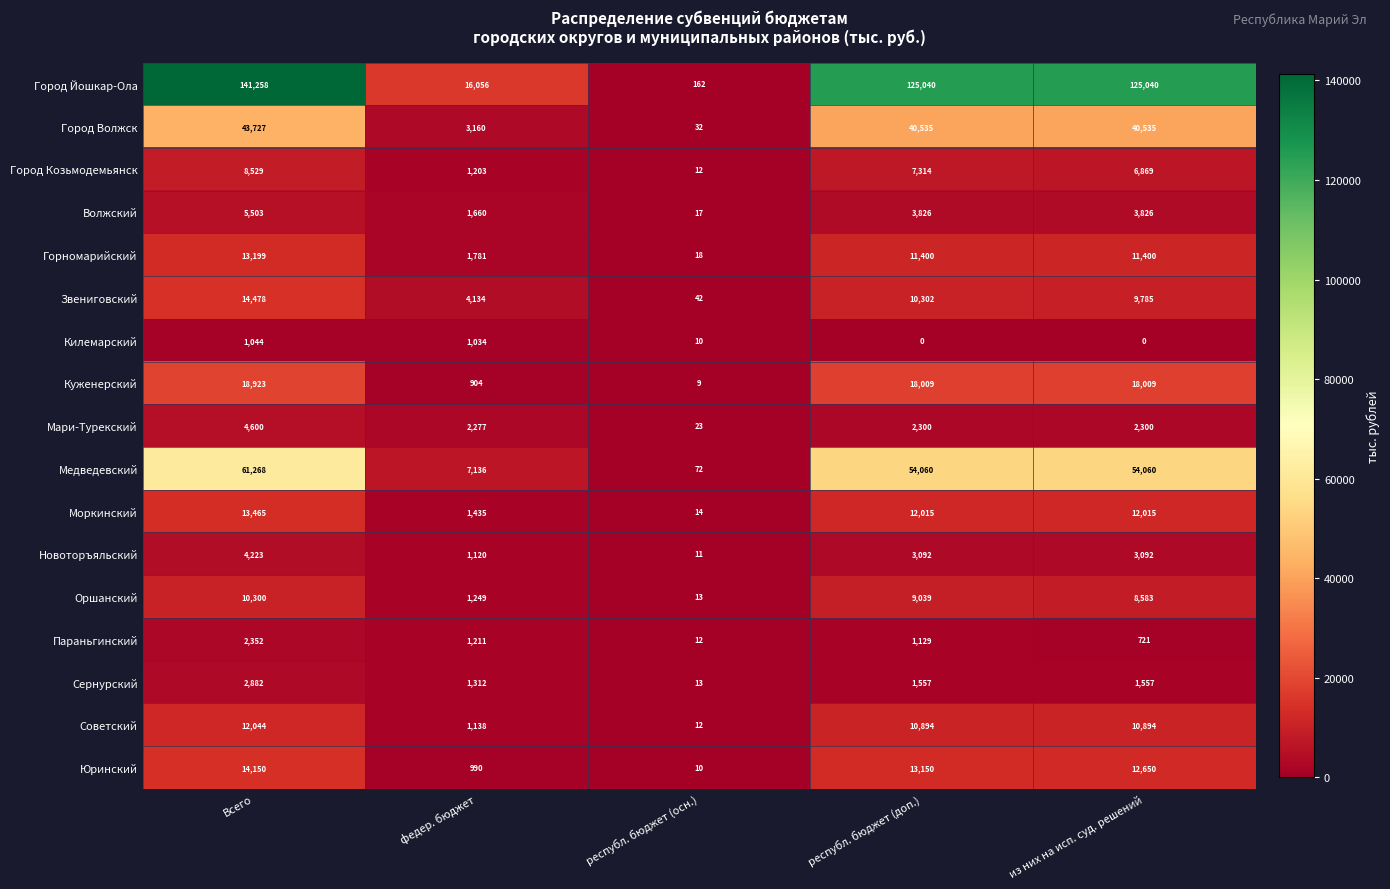

Which series has the widest spread of values?

Город Йошкар-Ола